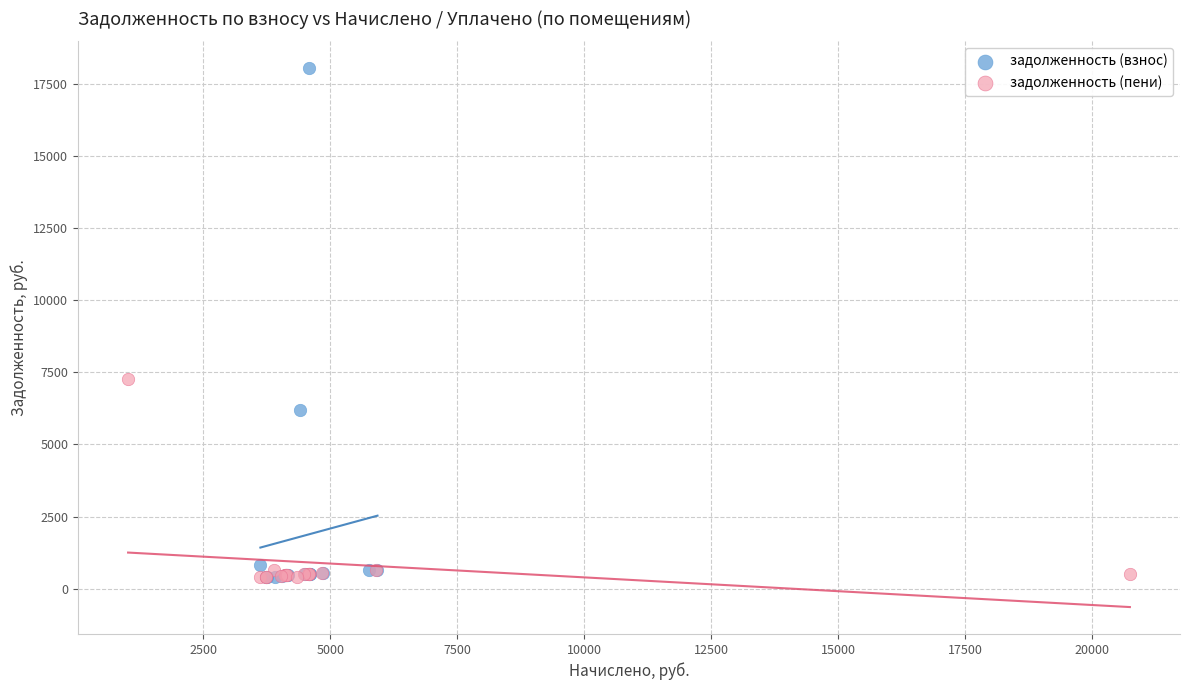

What are all the series names shown in the legend?

задолженность (взнос), задолженность (пени)